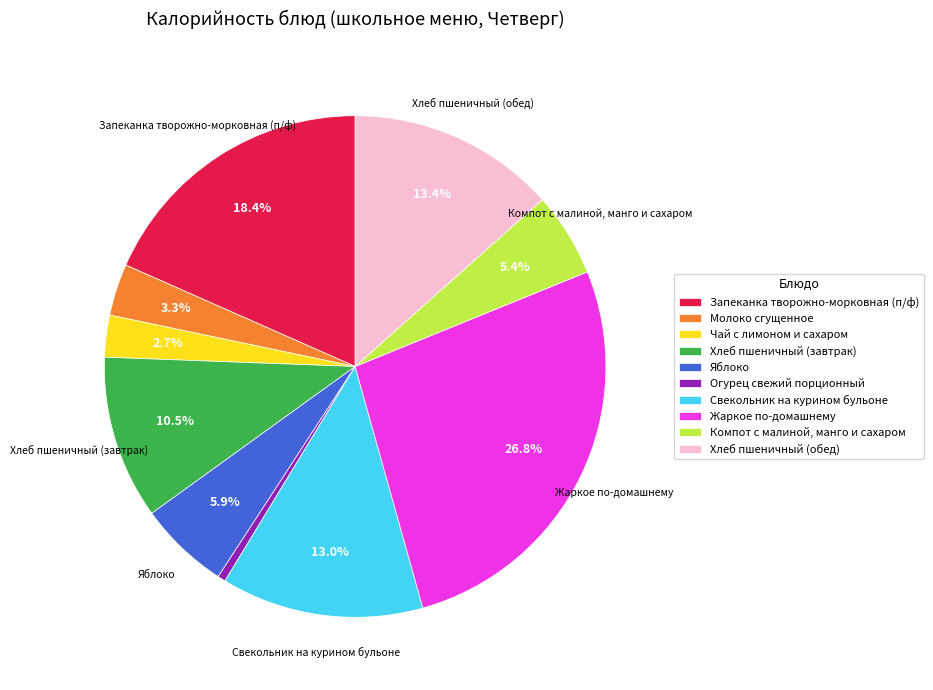

Combined, do Запеканка творожно-морковная (п/ф) and Хлеб пшеничный (обед) account for over 50%?

No